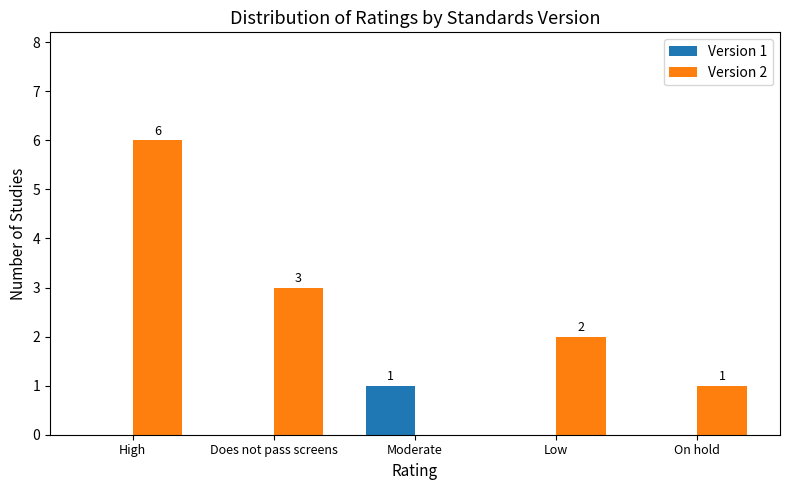

Count the number of data series in this chart.

2